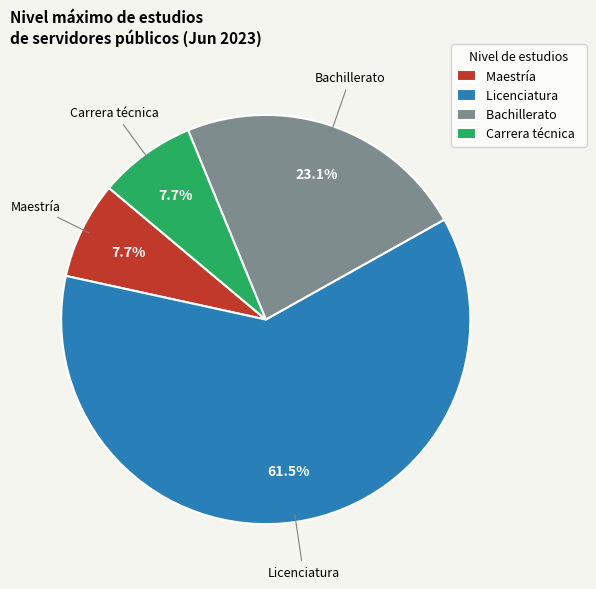

To the nearest percent, what is the difference between the largest and smallest slice percentages?

54%